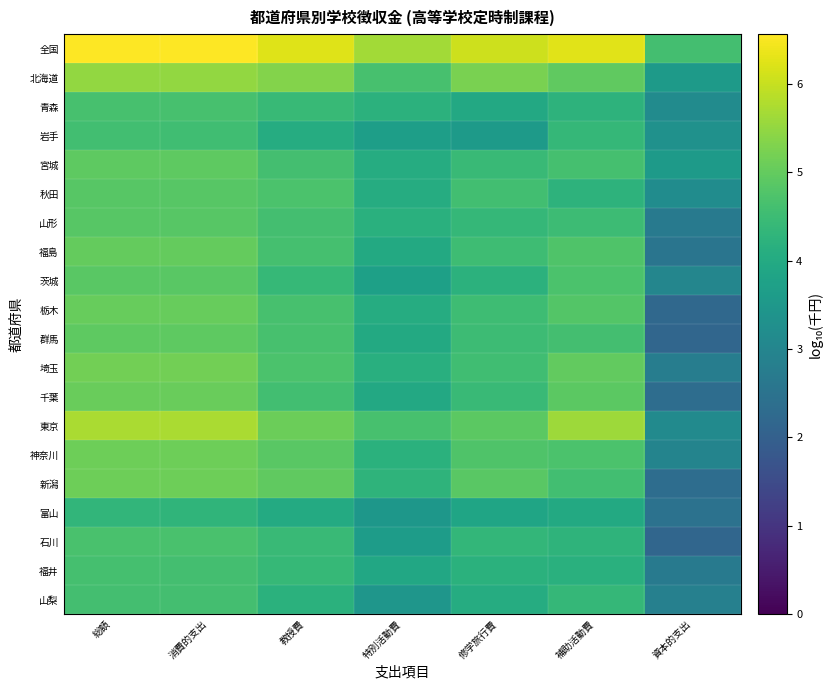

Rank the series at 消費的支出 from lowest to highest value.

富山, 岩手, 山梨, 福井, 青森, 石川, 秋田, 山形, 茨城, 宮城, 群馬, 福島, 栃木, 千葉, 神奈川, 新潟, 埼玉, 北海道, 東京, 全国